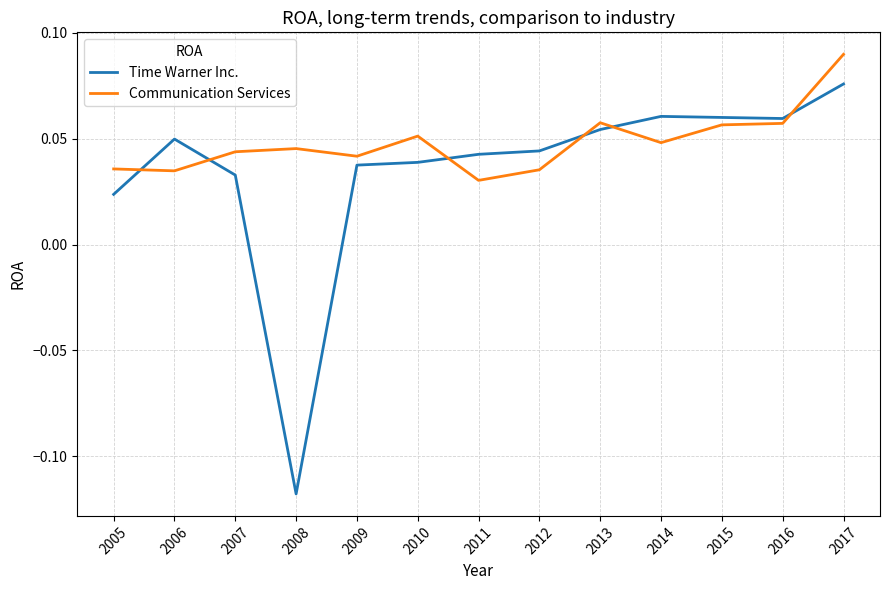

True or false: Communication Services has a value of 0.1 at 2008.

False